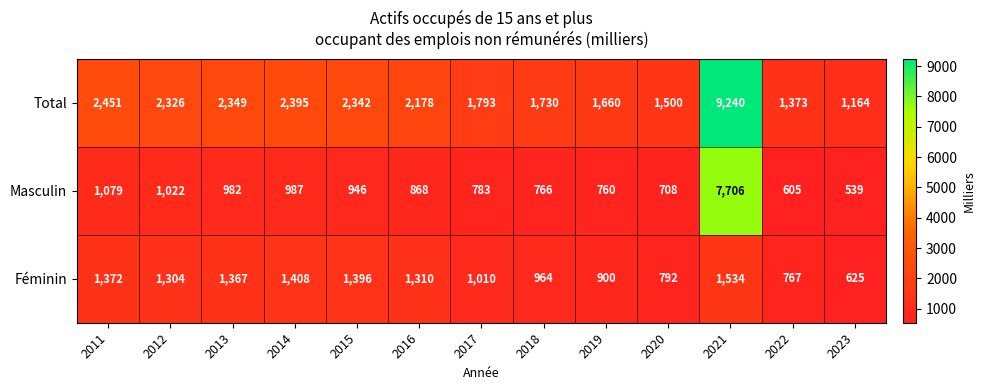

Which category has the lowest value in the Total series?

2023